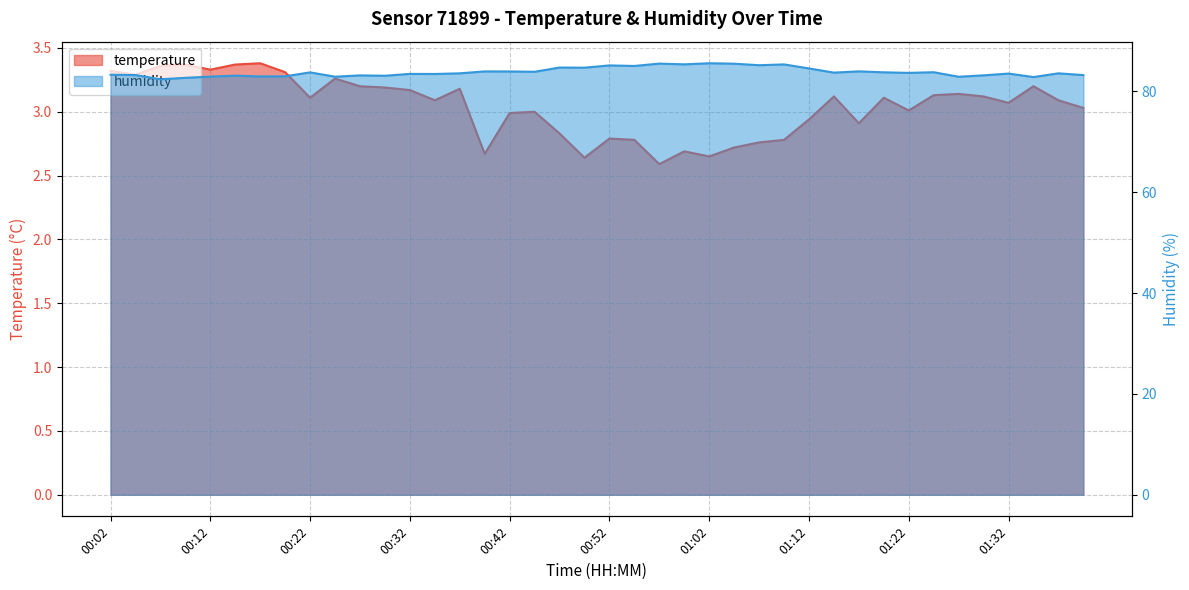

Is the value of humidity at 00:09 greater than the value of temperature at 00:52?

Yes